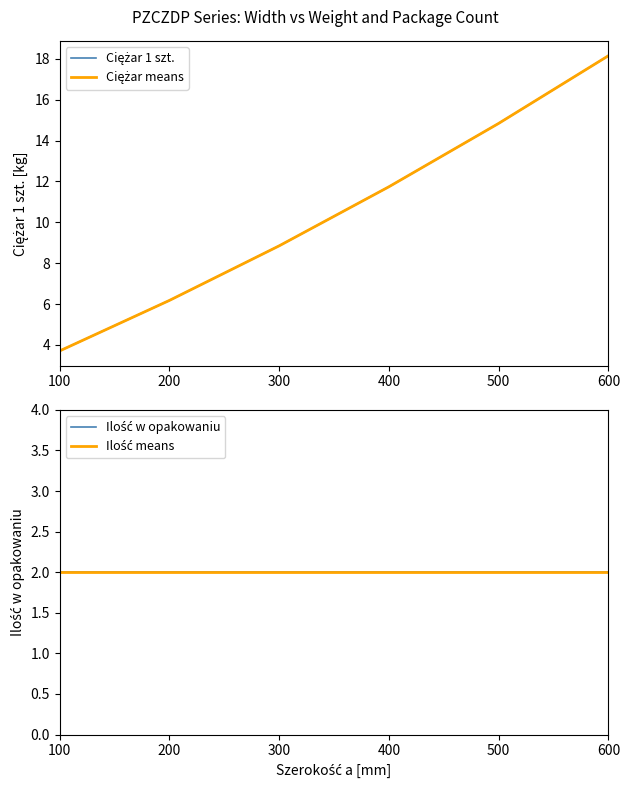

At which label is Ciężar 1 szt. closest to 10?

300